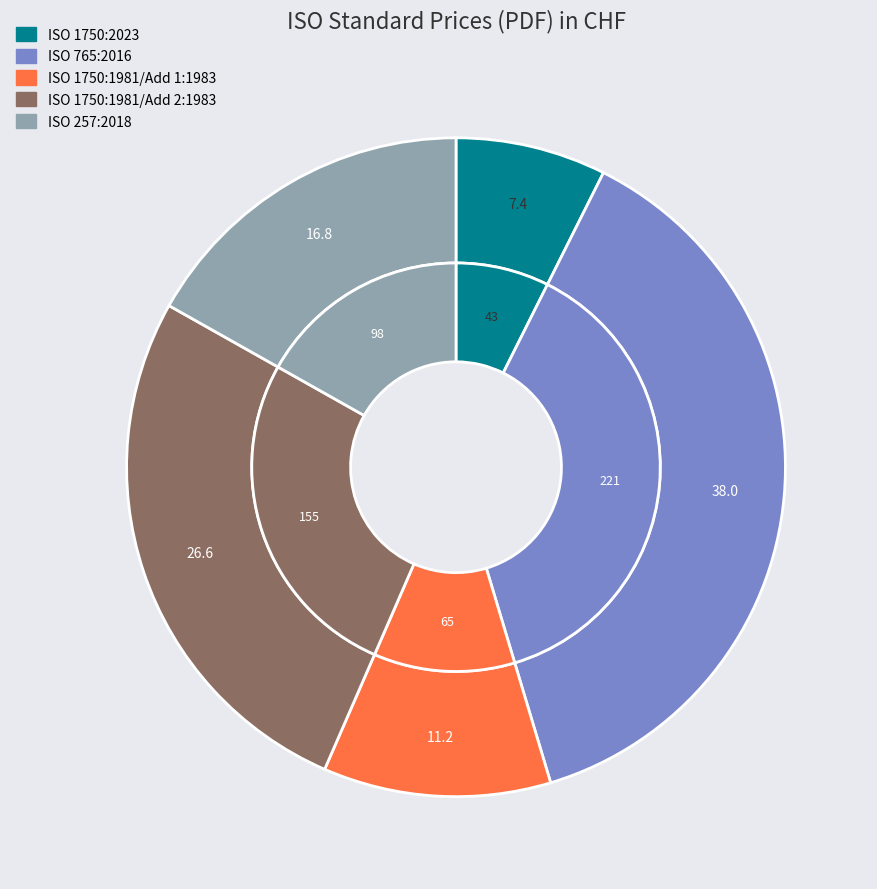

To the nearest percent, what is the average slice percentage?

20%